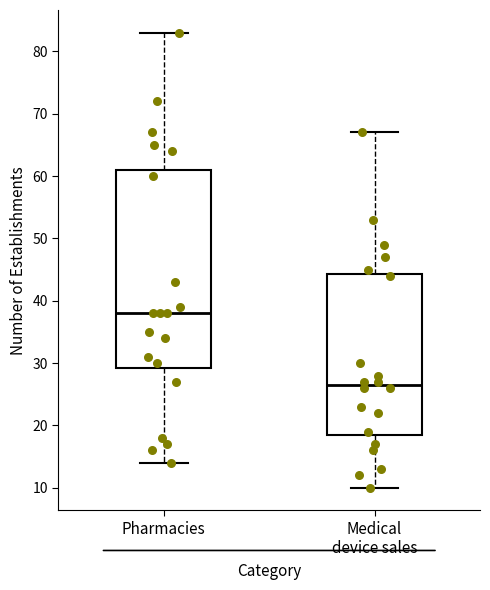

Reading left to right, read every box against the y-axis: the position of its median line, the range the box covers, and the ends of its whiskers. The values are not printed on the chart, so give them approximately, as read against the axis.

Pharmacies: median 38, box 29 to 61, whiskers 14 to 83
Medical device sales: median 27, box 19 to 44, whiskers 10 to 67